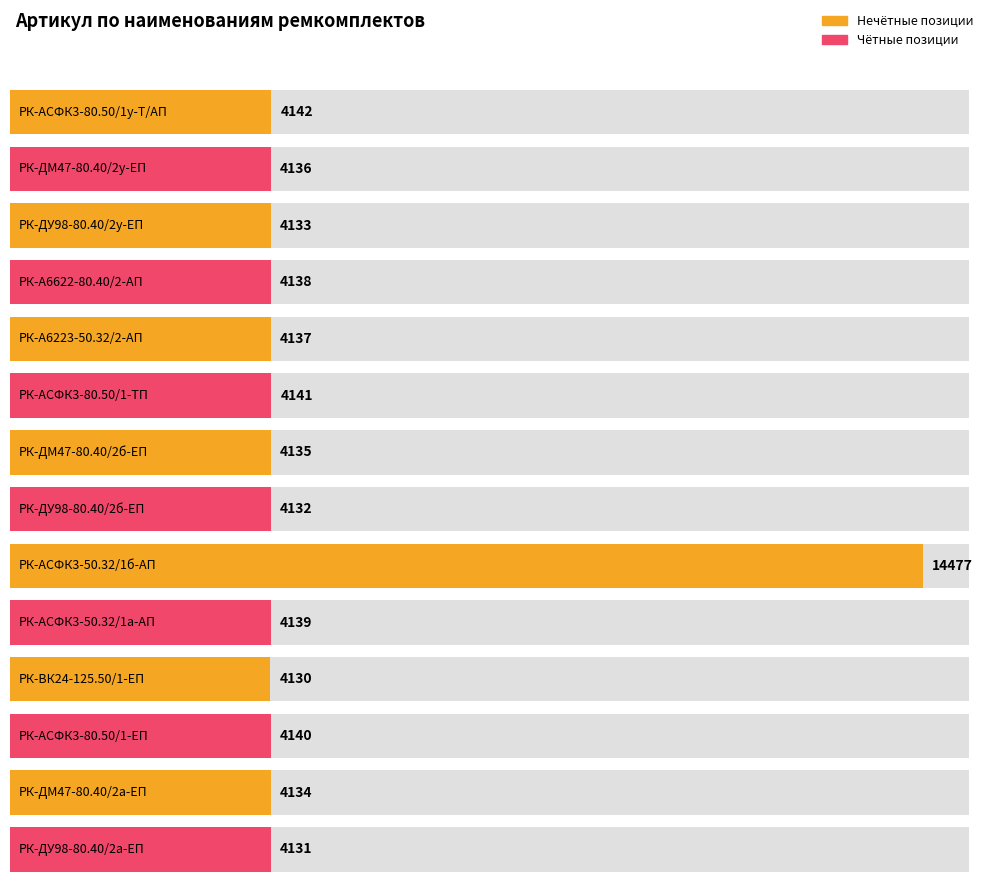

Count the number of categories in the chart.

14